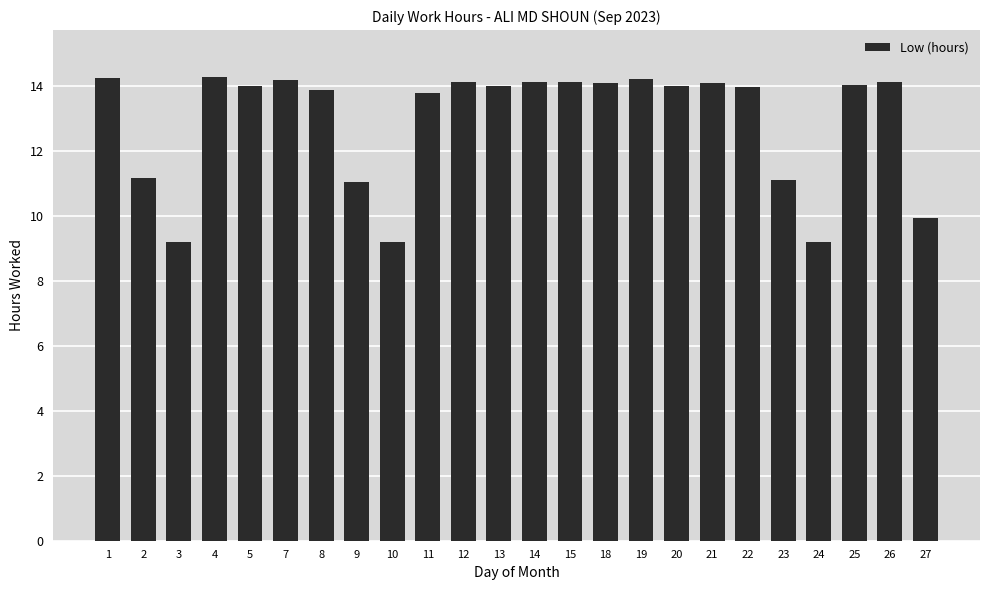

The chart shows a value of 14.3 at 4. True or false?

True